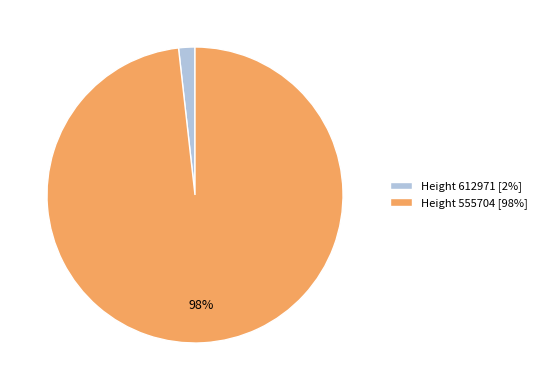

Is it true that Height 555704 [98%] is 98% of the pie?

True